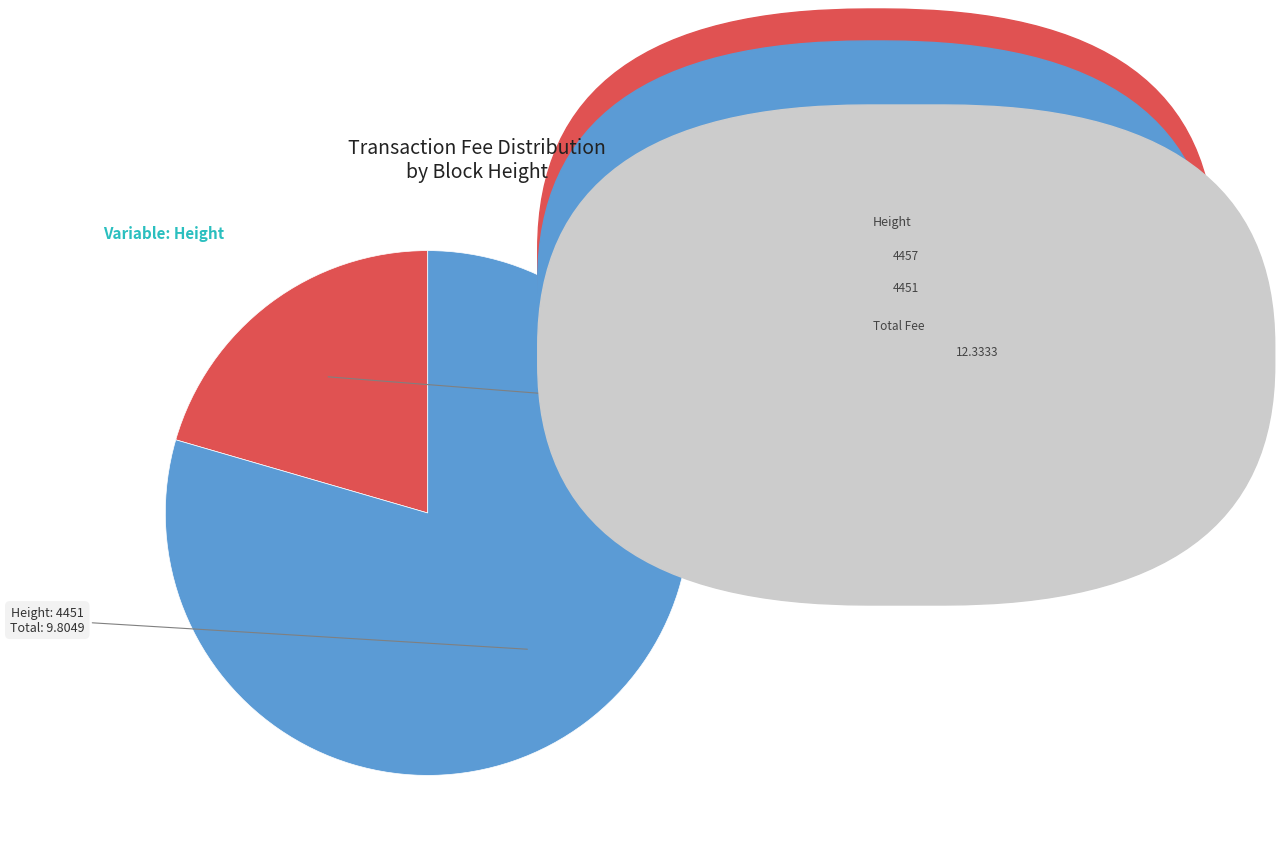

Does any single category account for the majority?

Yes